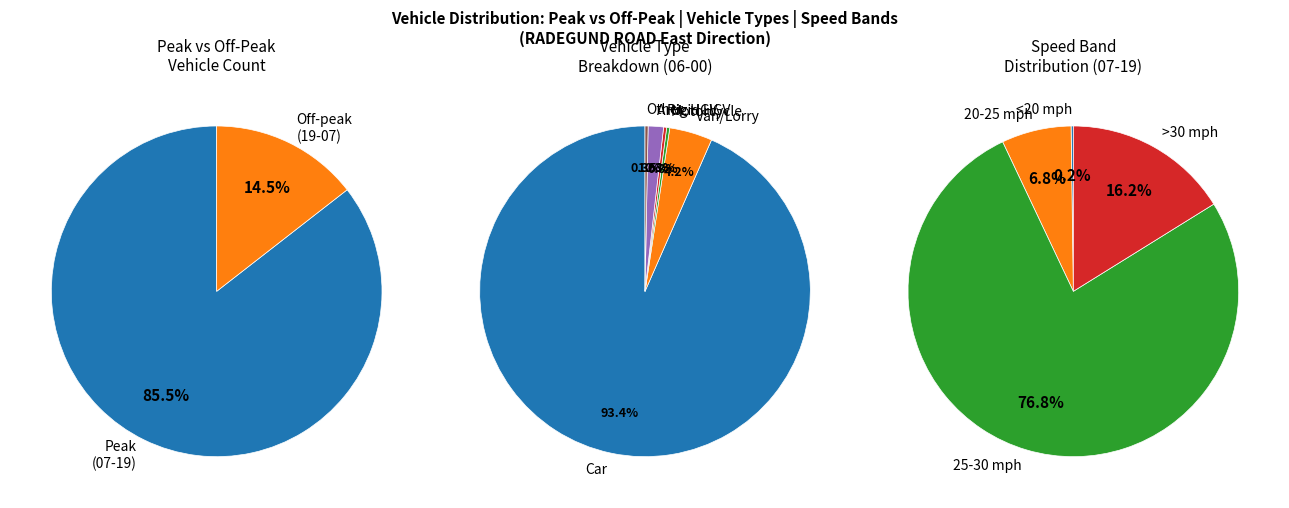

Does 17 represent more than half of the total?

No